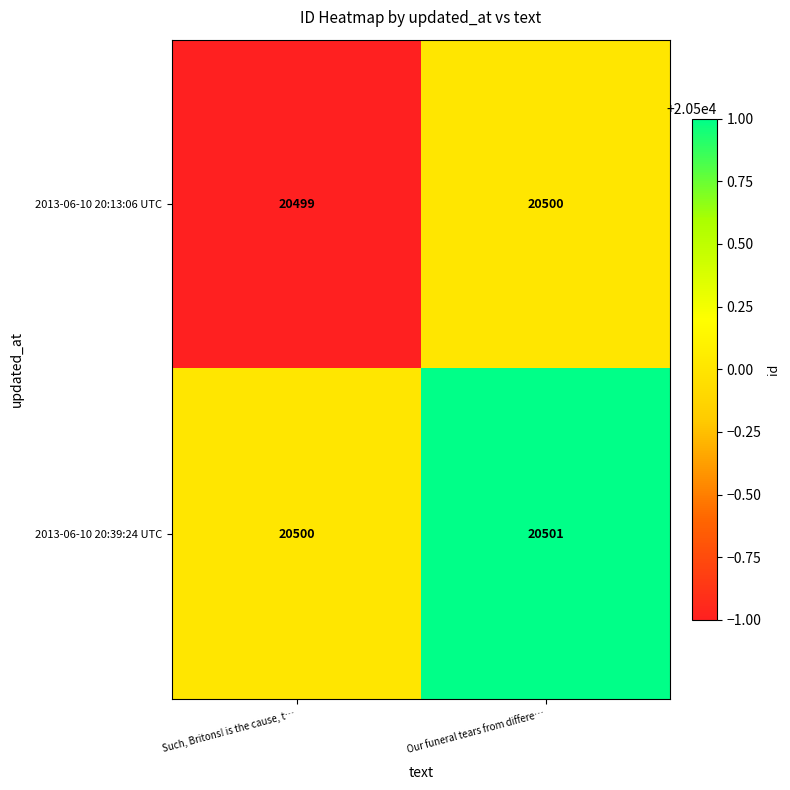

Reading left to right, transcribe all the data shown in this chart.

2013-06-10 20:13:06 UTC: 20499	20500
2013-06-10 20:39:24 UTC: 20500	20501